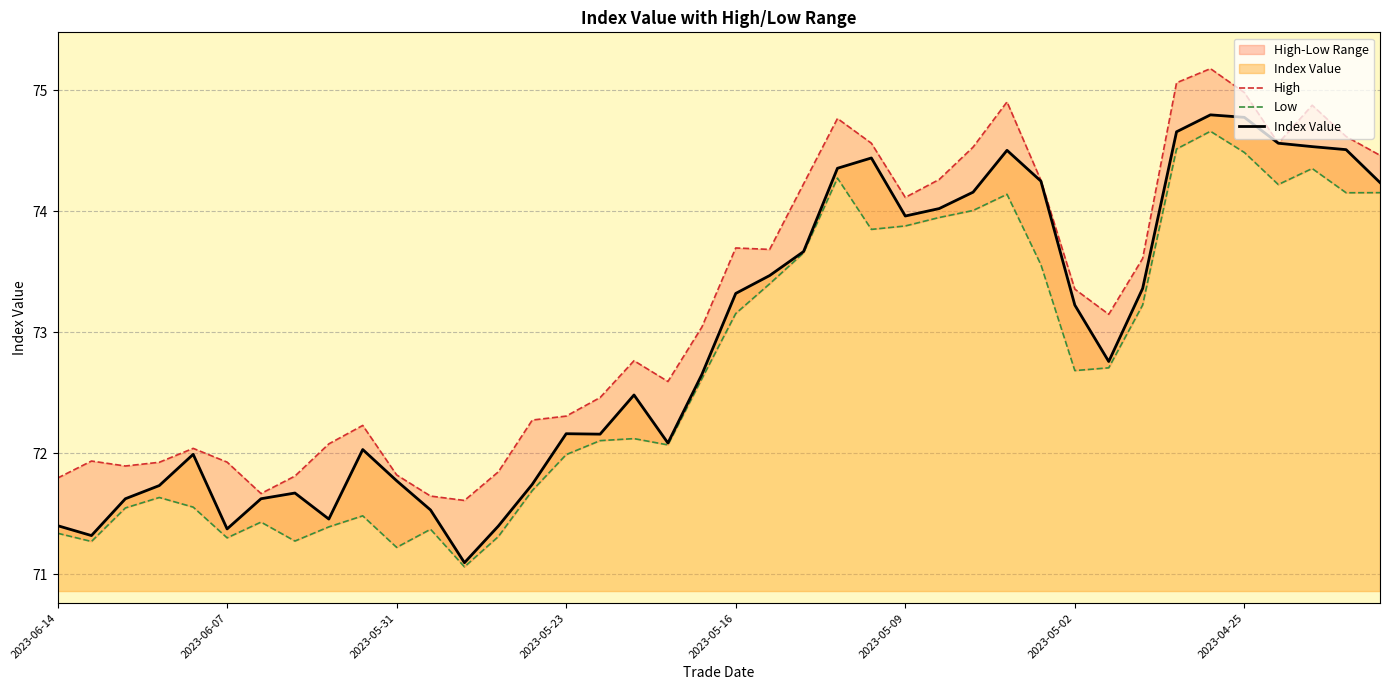

Rank the series by their maximum value, from highest to lowest.

High, Index Value, Low